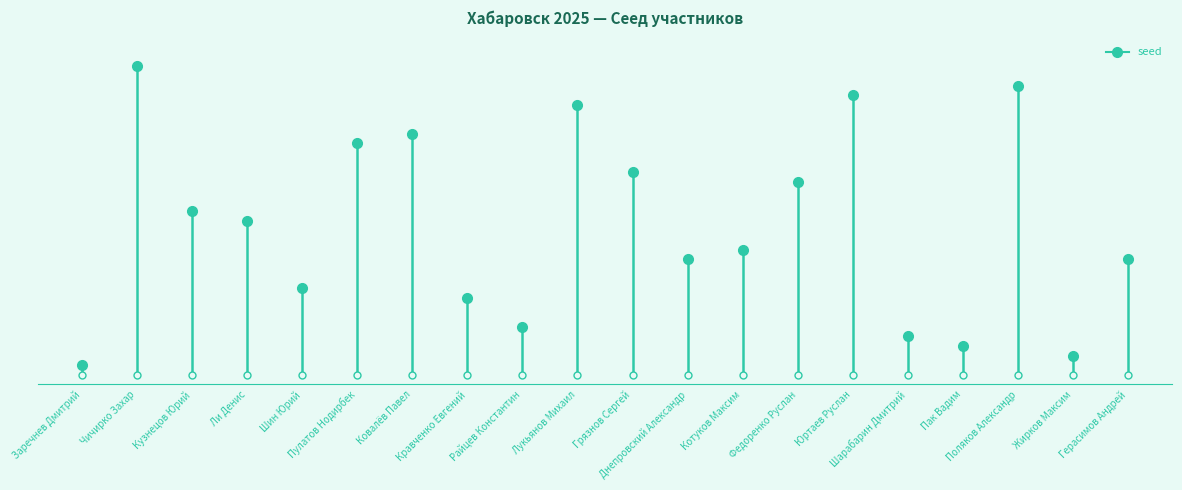

Which has a higher value, Заречнев Дмитрий or Заречнев Дмитрий?

Заречнев Дмитрий